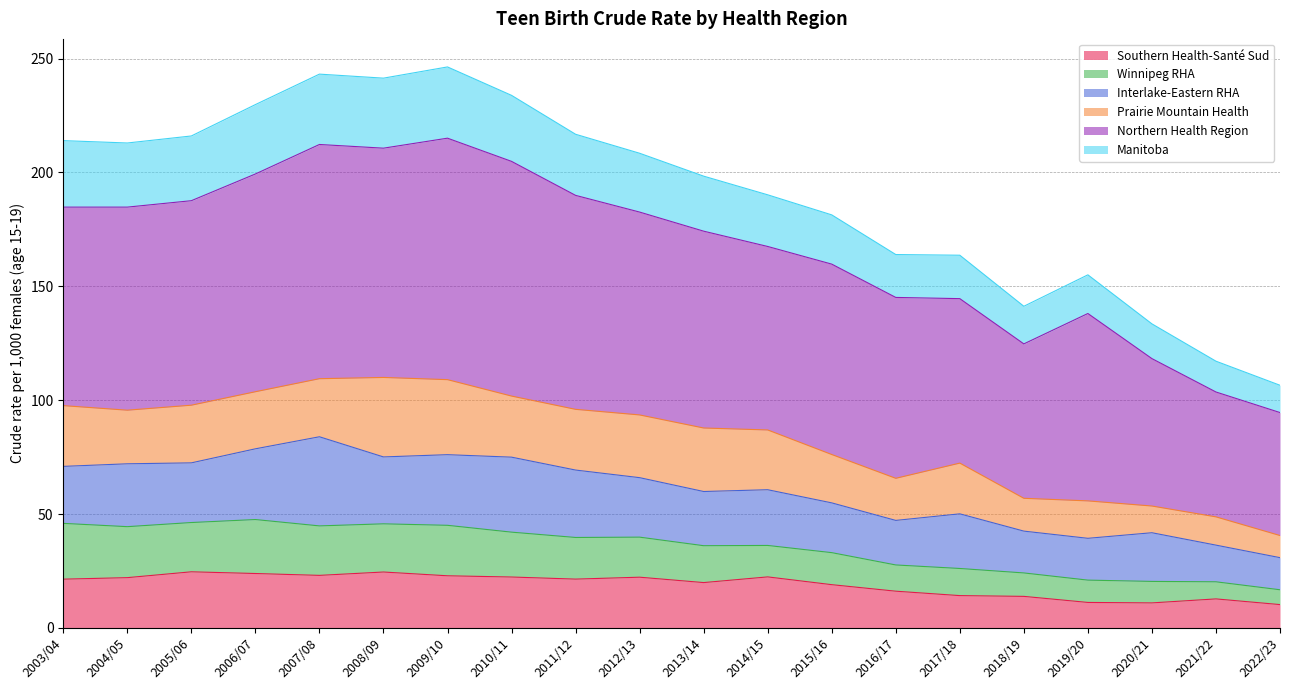

What is the maximum value for Southern Health-Santé Sud?

24.6